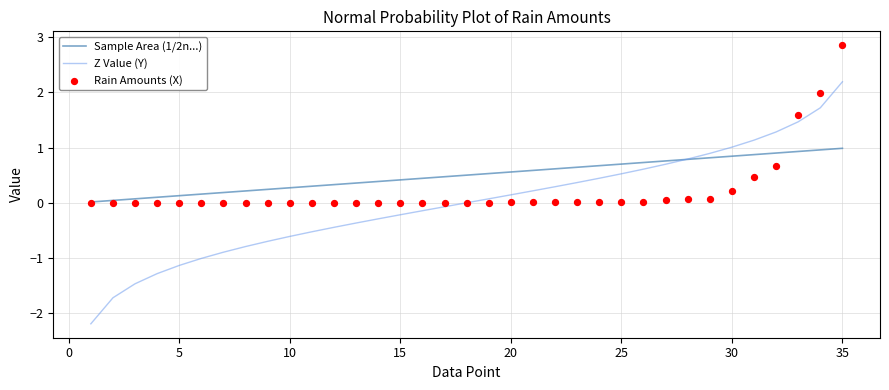

What are all the series names shown in the legend?

Sample Area (1/2n...), Z Value (Y), Rain Amounts (X)